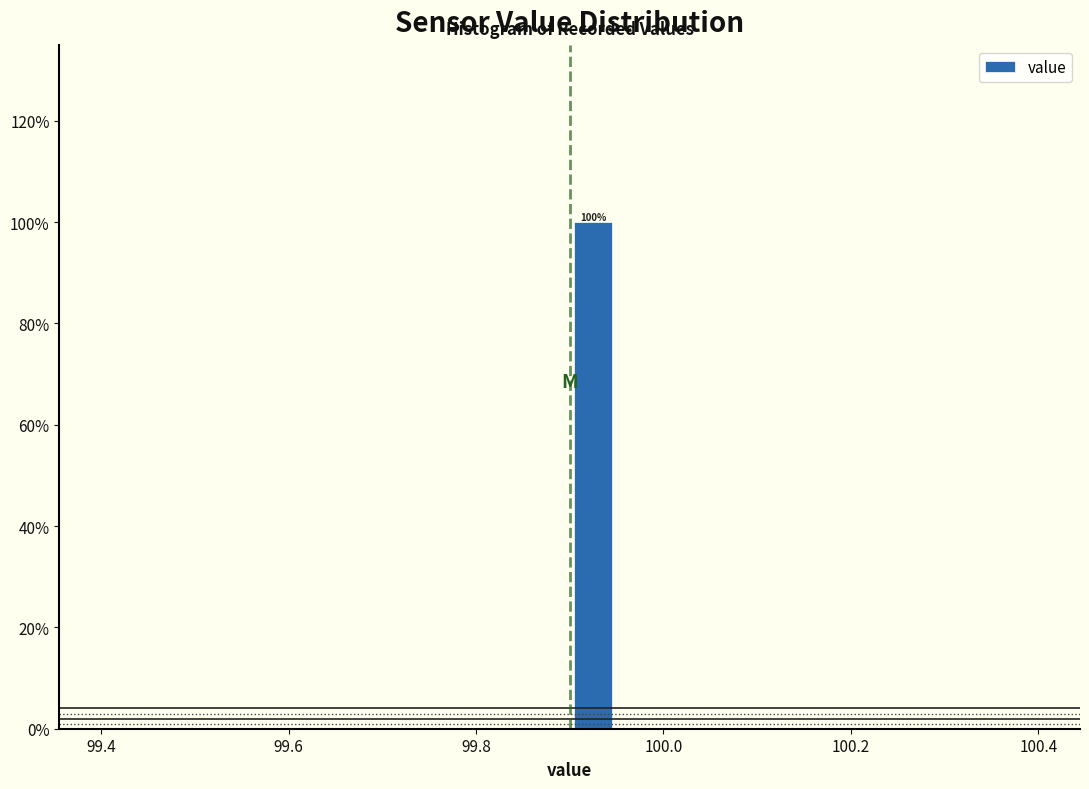

Read against the x-axis, roughly where is the centre of the tallest bar?

99.92